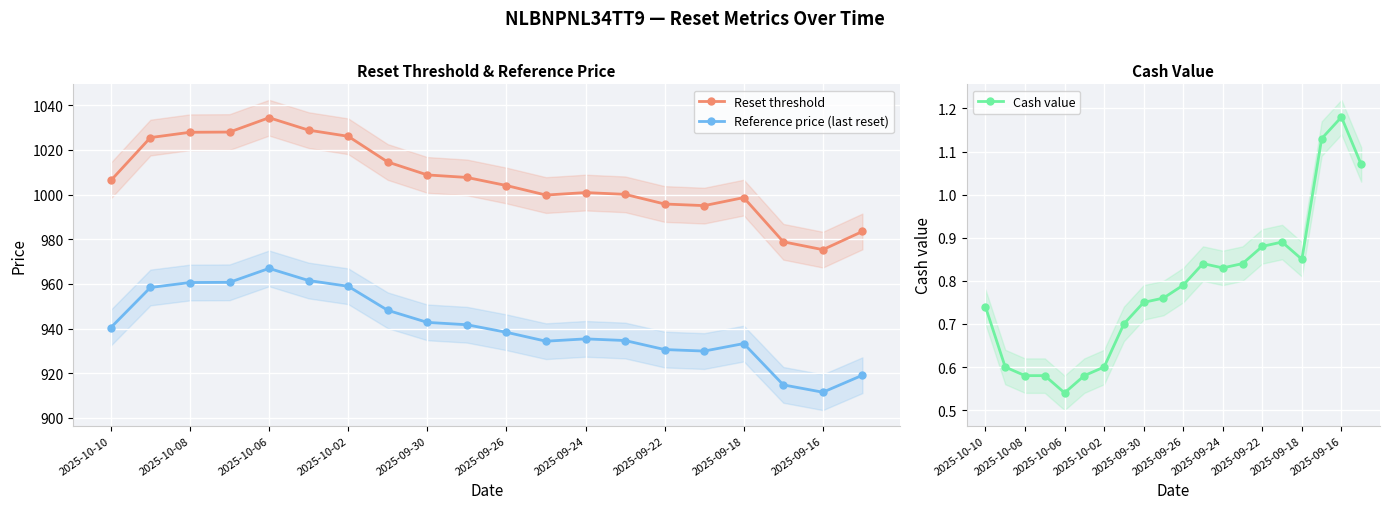

What is the minimum value for Reset threshold?

975.3